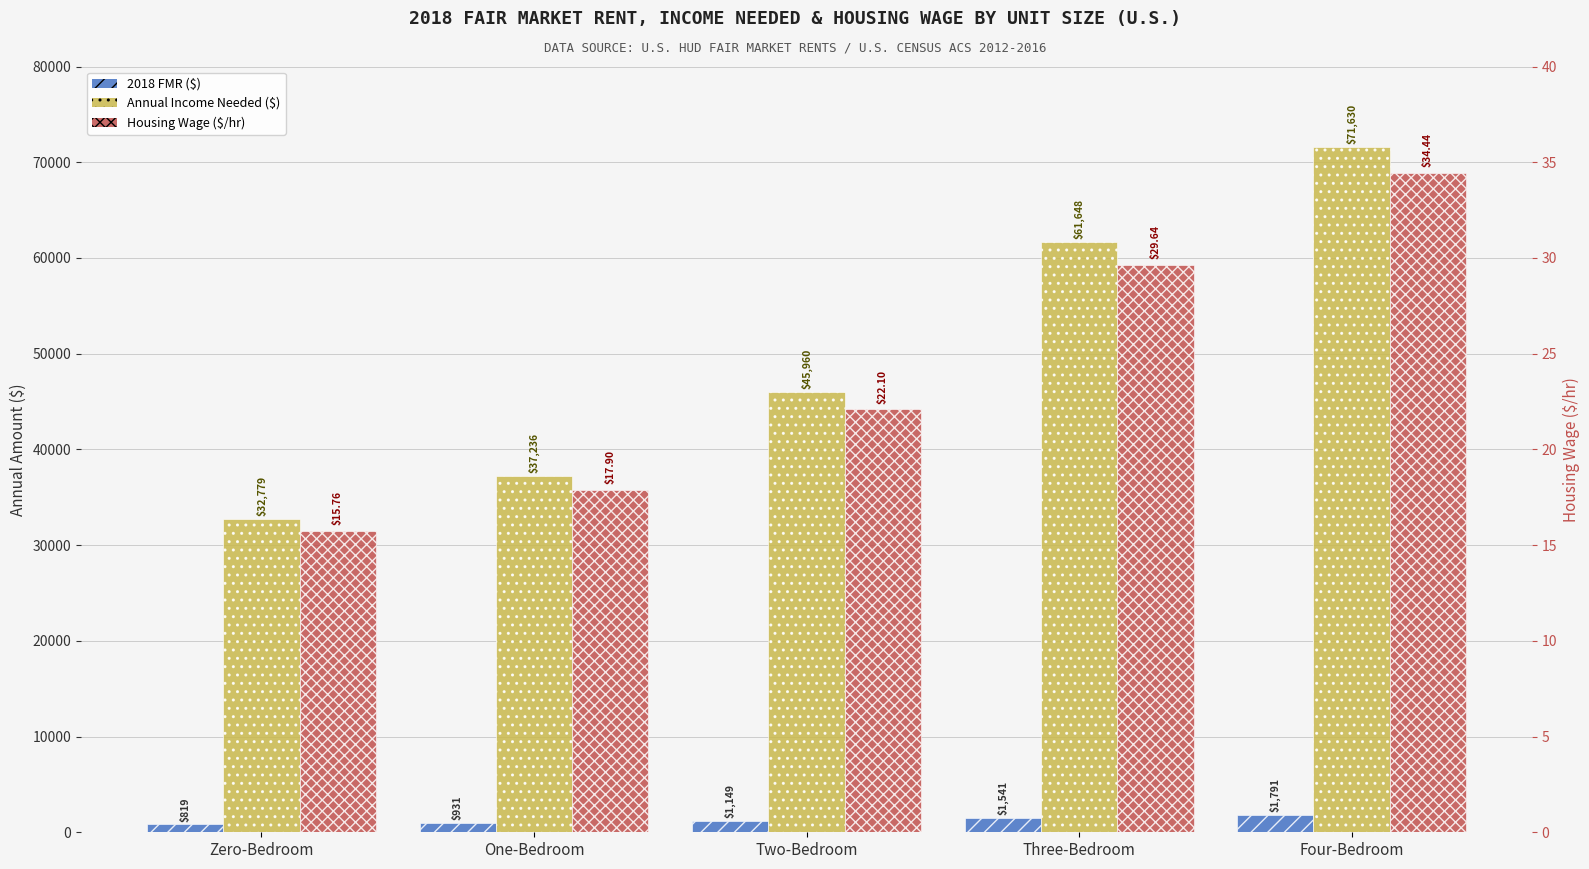

Reading left to right, transcribe all the data shown in this chart.

2018 FMR ($): 819.5	930.9	1149.0	1541.2	1790.8
Annual Income Needed ($): 32779.1	37235.9	45959.8	61648.0	71630.3
Housing Wage ($/hr): 15.8	17.9	22.1	29.6	34.4